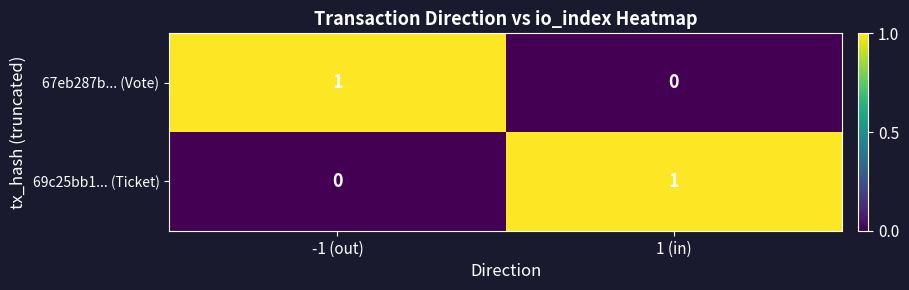

Rank the categories by 67eb287b... (Vote) value from lowest to highest.

1 (in), -1 (out)